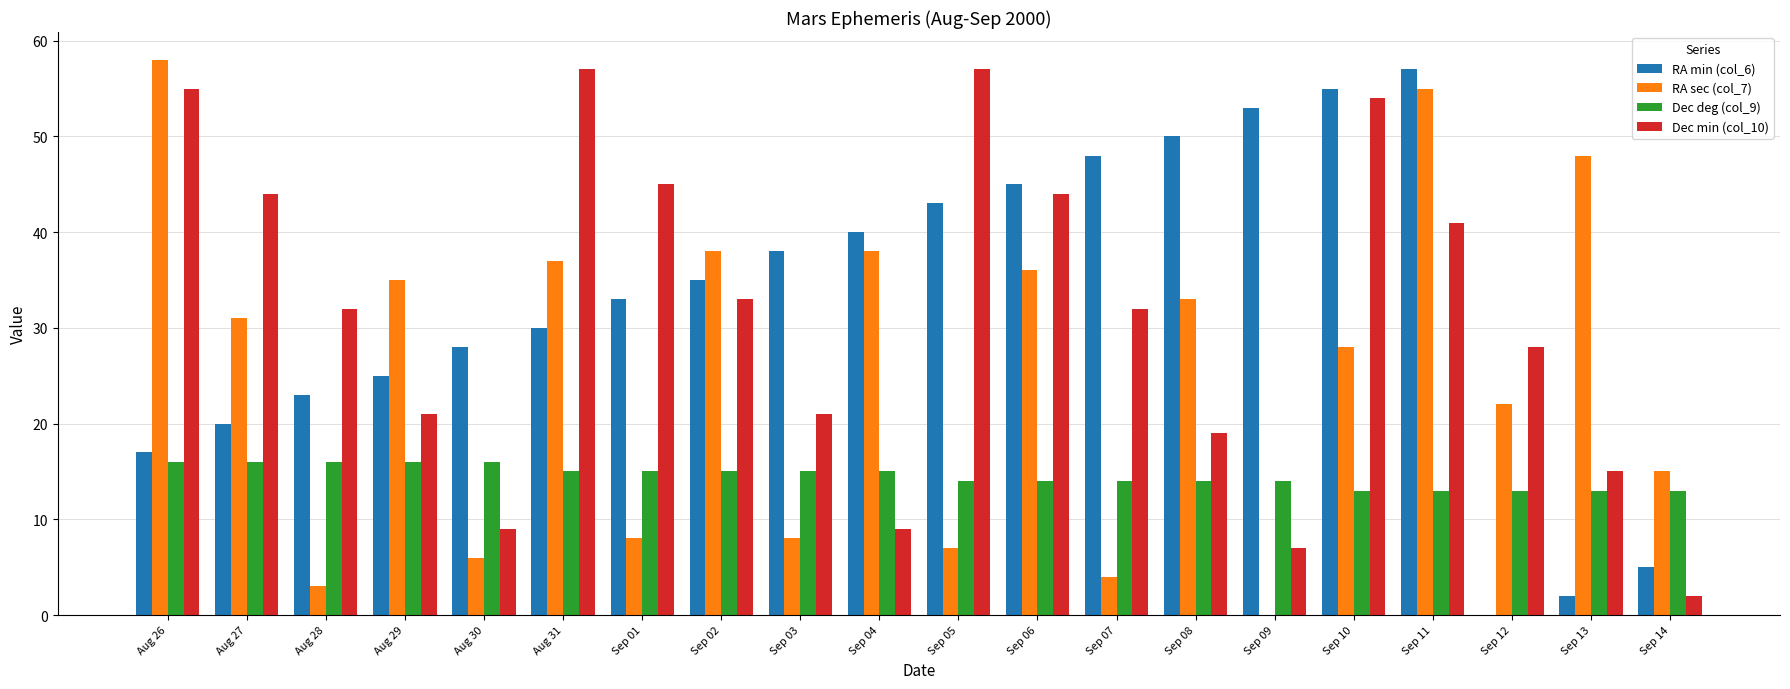

What is the total value across all series at Sep 10?

150